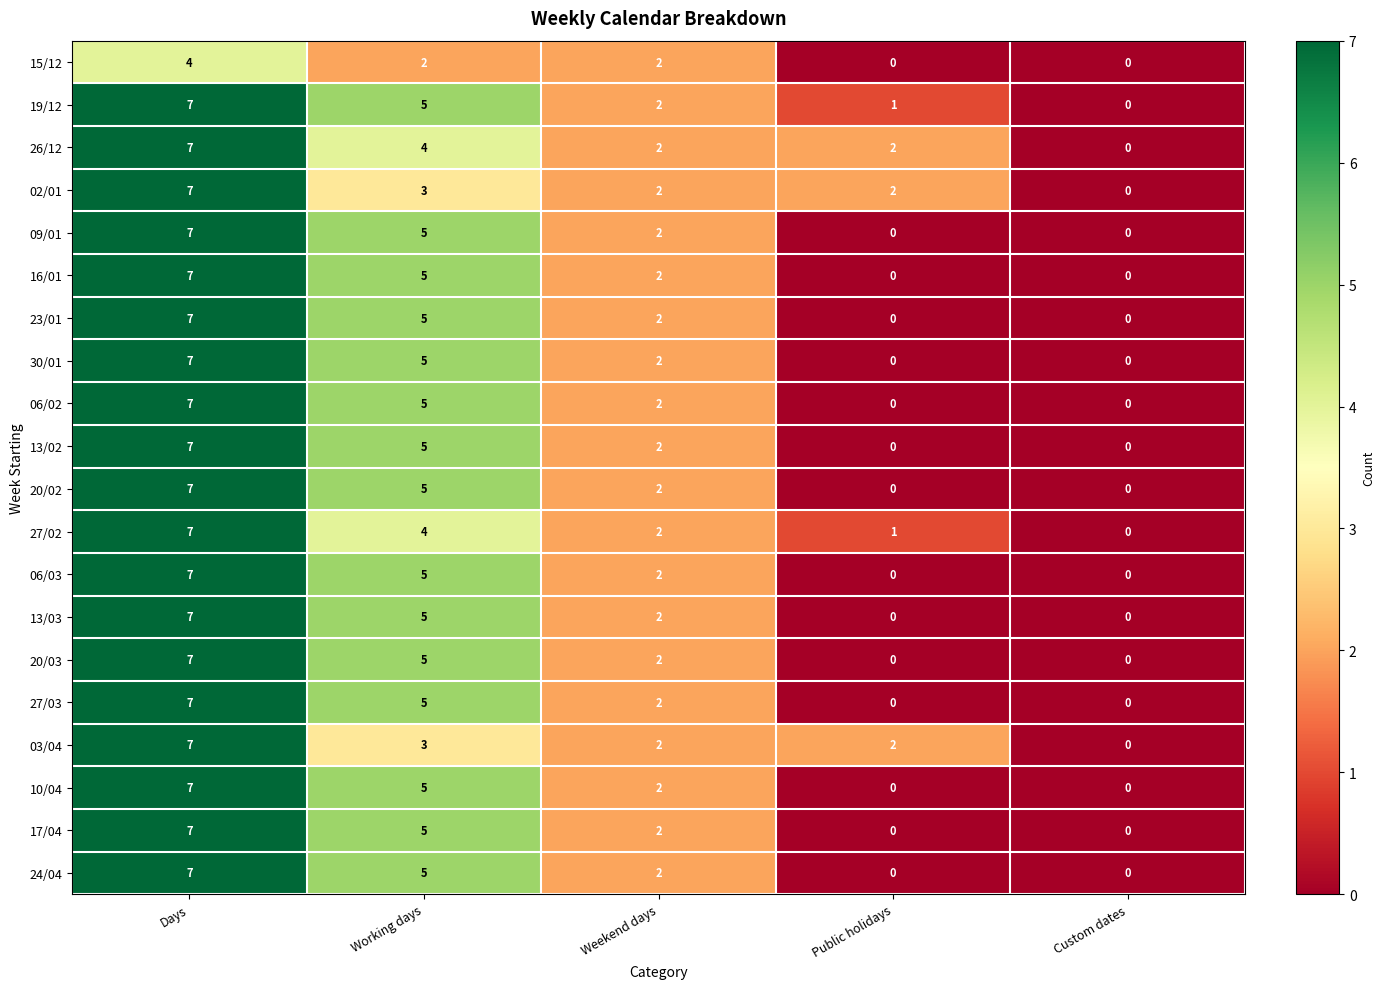

List the labels in order of 27/02 value, largest first.

Days, Working days, Weekend days, Public holidays, Custom dates